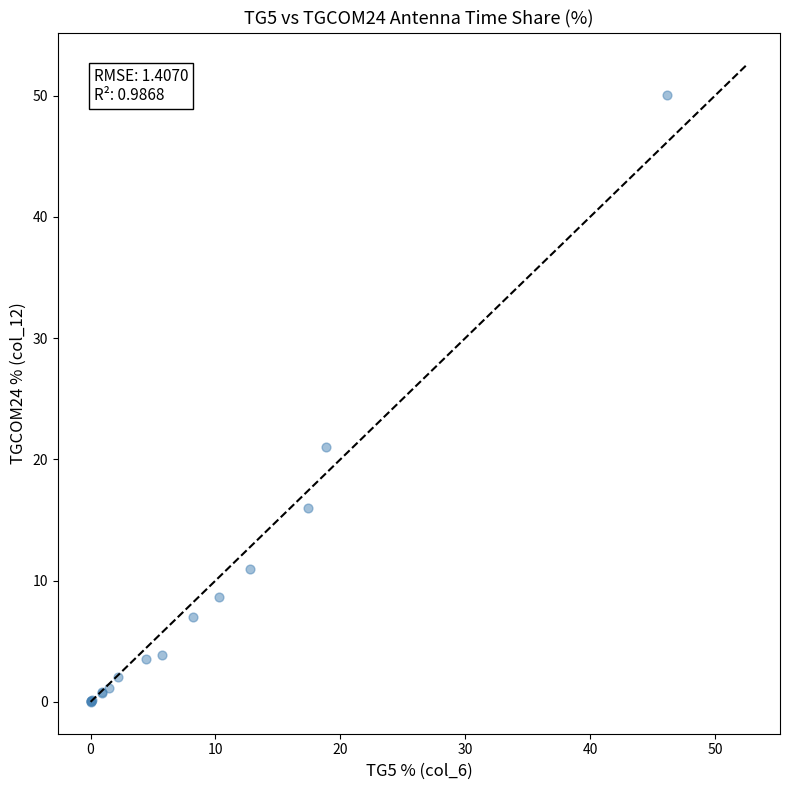

What Y value in the scatter plot is closest to 25?

21.0